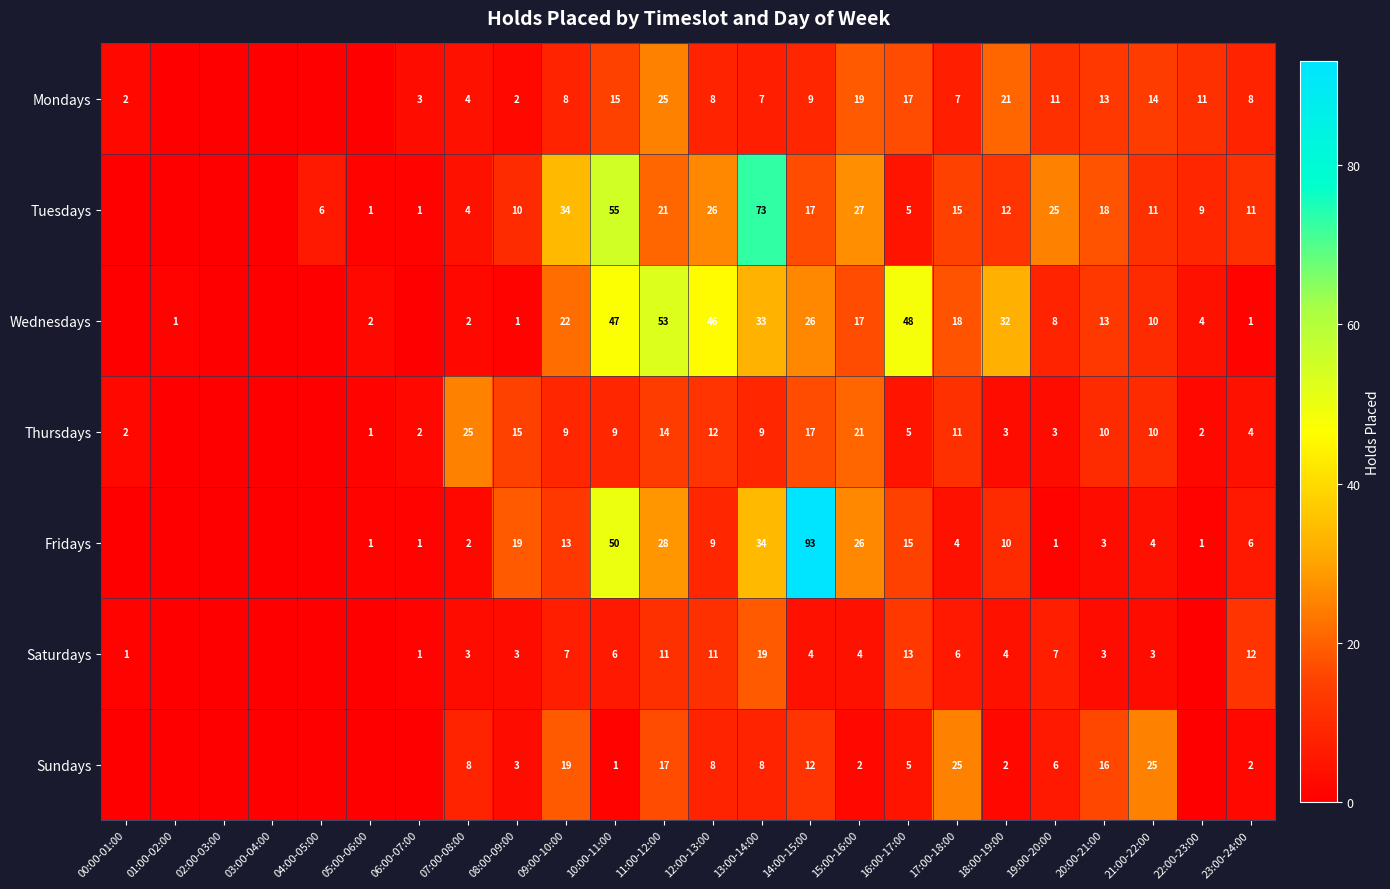

At 17:00-18:00, list the series in order from largest to smallest.

Sundays, Wednesdays, Tuesdays, Thursdays, Mondays, Saturdays, Fridays